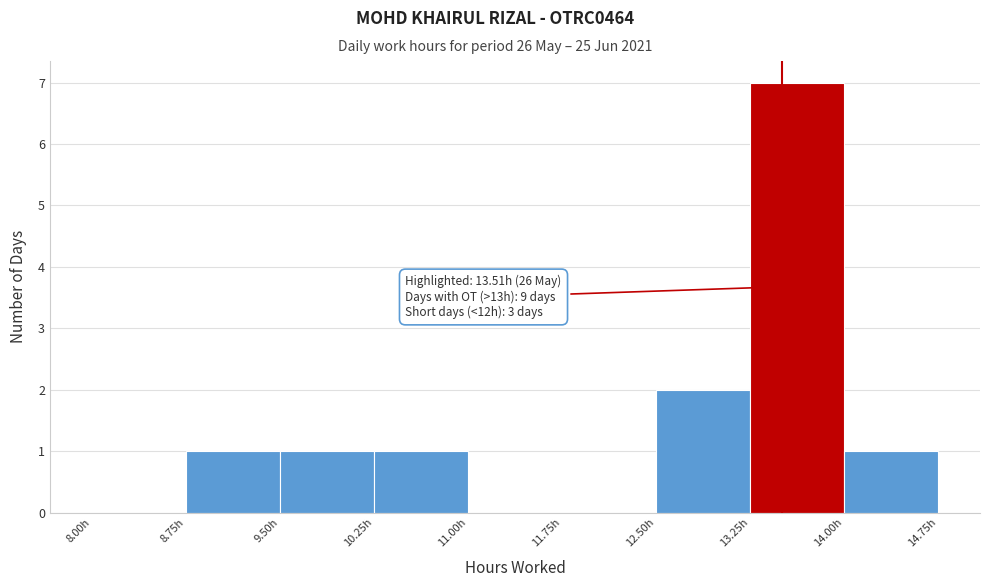

Over which range of the x-axis is the bar tallest?

13.25 to 14.00